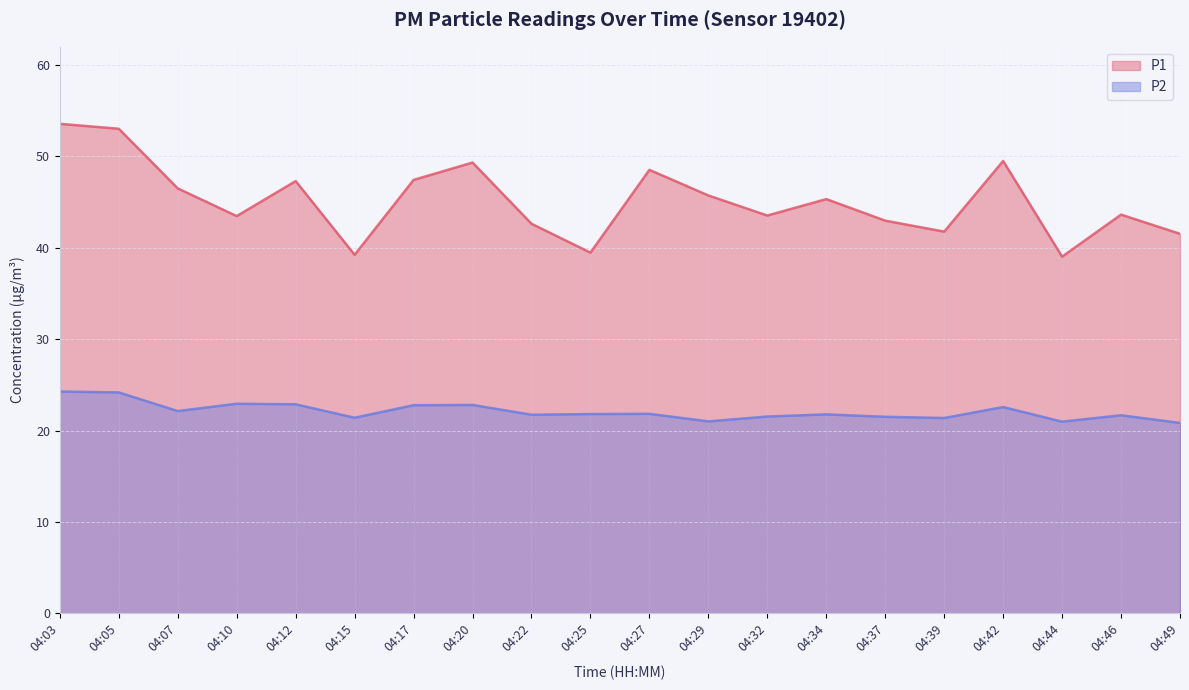

What is the maximum value shown in the chart?

53.6